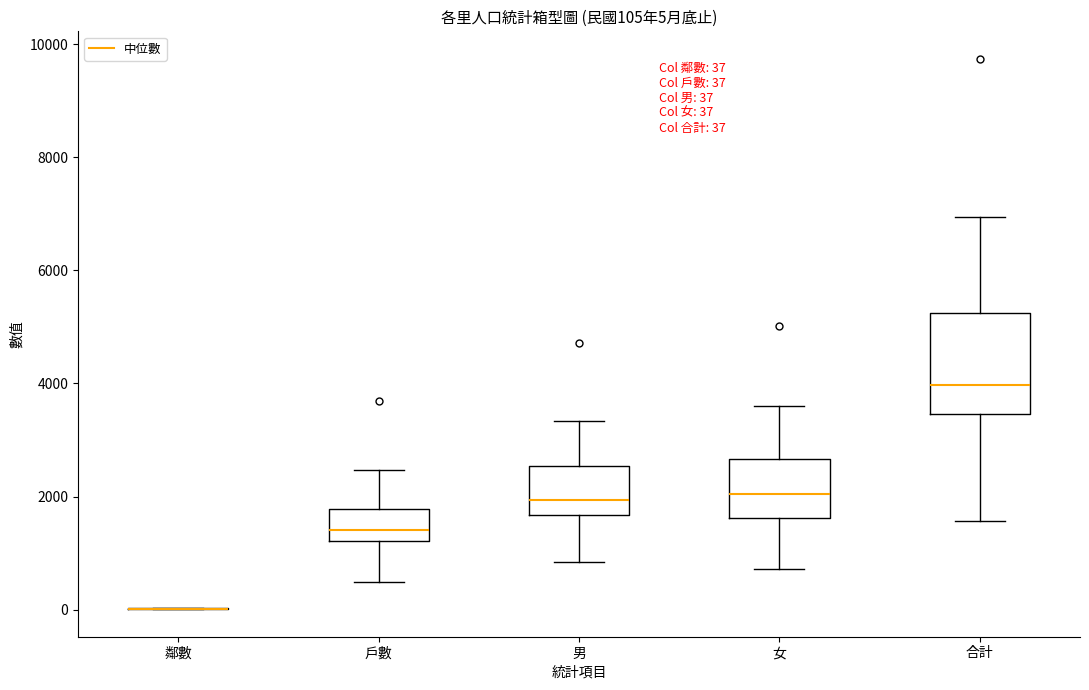

Comparing the boxes themselves (not the whiskers), which one is the tallest?

合計